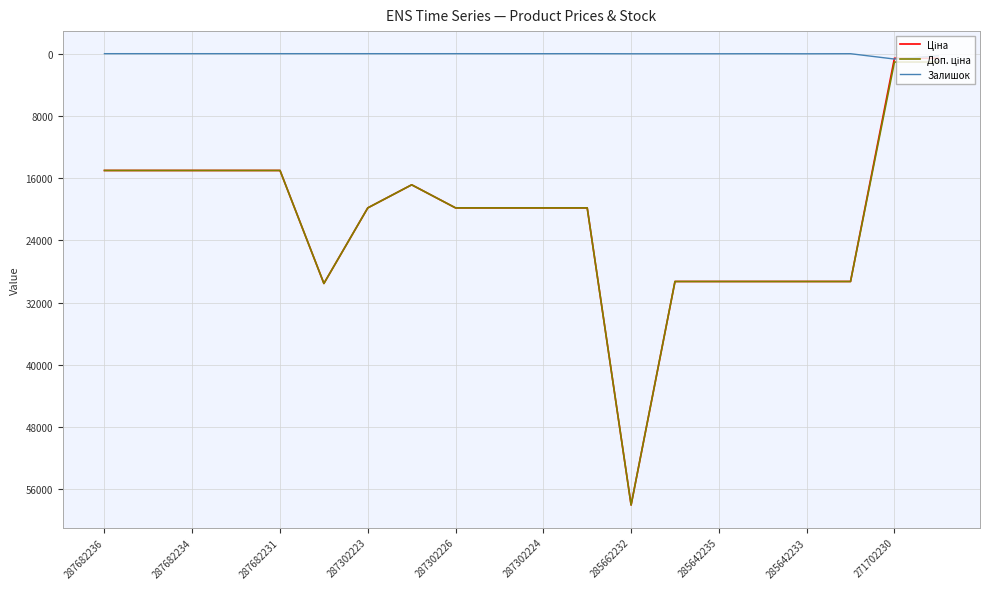

Does the chart display data point markers on the line(s)?

No